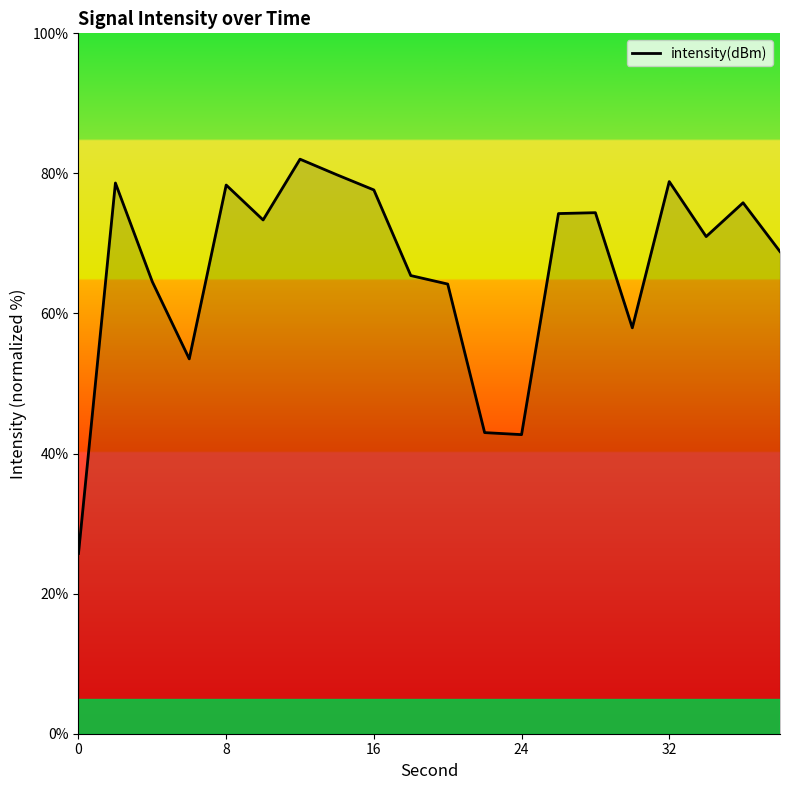

What is the greatest value displayed?

82.0